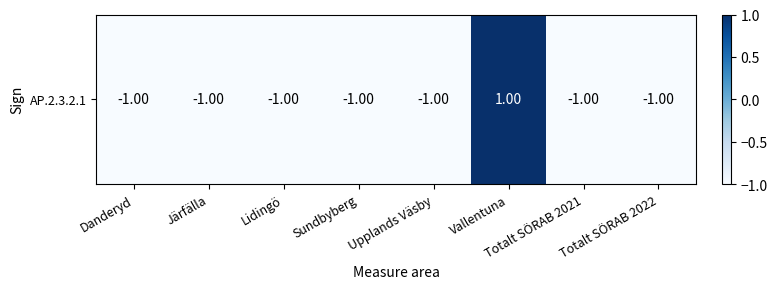

Reading right to left, extract all data points from this chart.

Totalt SÖRAB 2022=-1	Totalt SÖRAB 2021=-1	Vallentuna=1	Upplands Väsby=-1	Sundbyberg=-1	Lidingö=-1	Järfälla=-1	Danderyd=-1